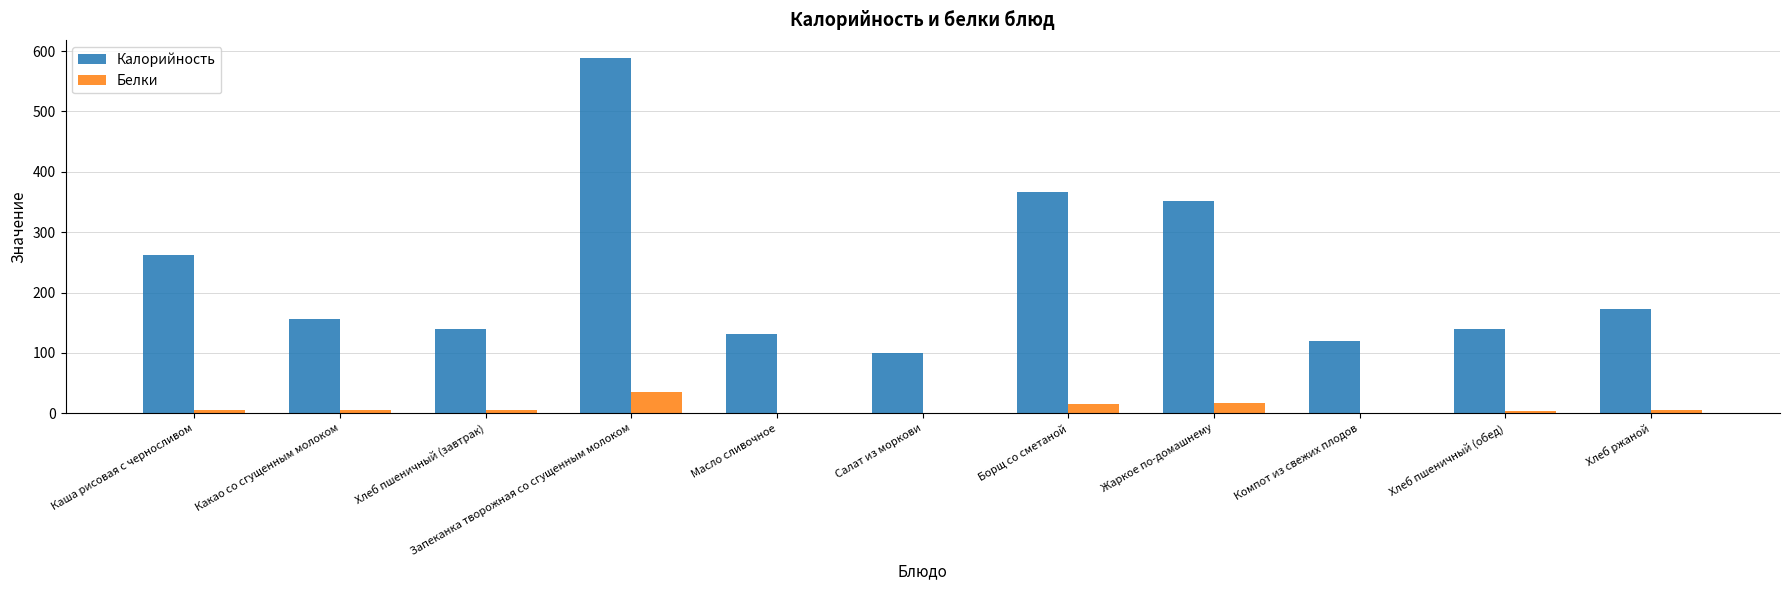

How many series are shown in this chart?

2